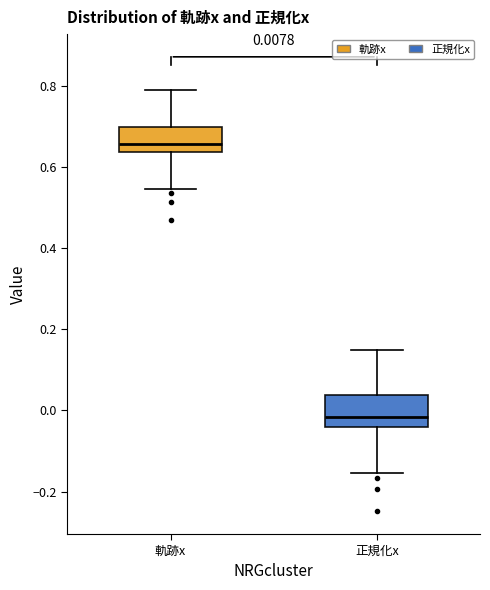

Which box's median line is the lowest?

正規化x